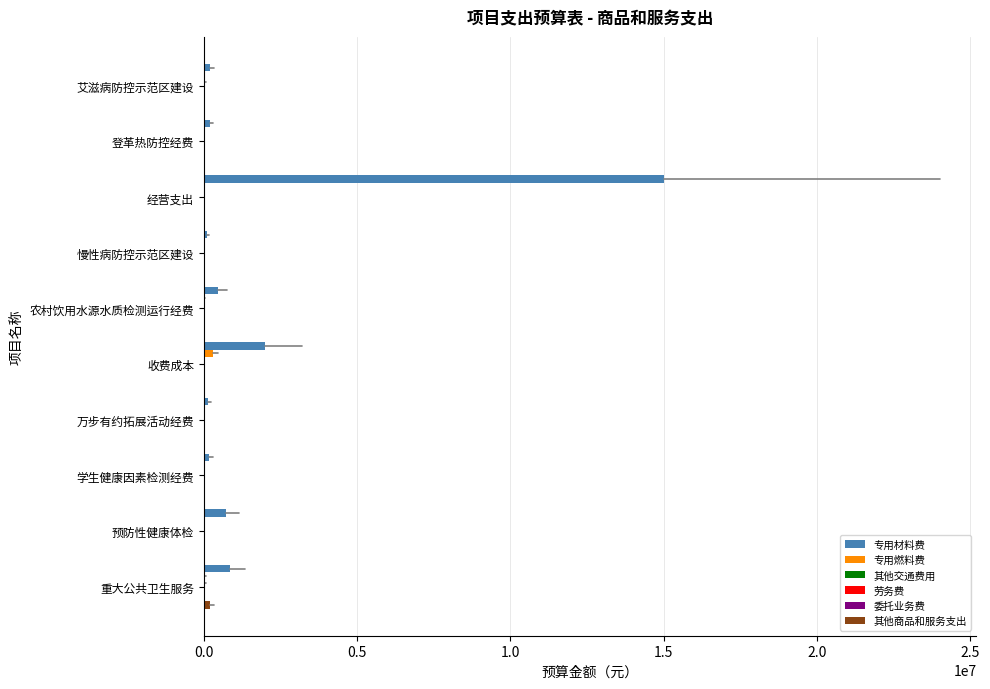

How many categories are shown in the chart?

10